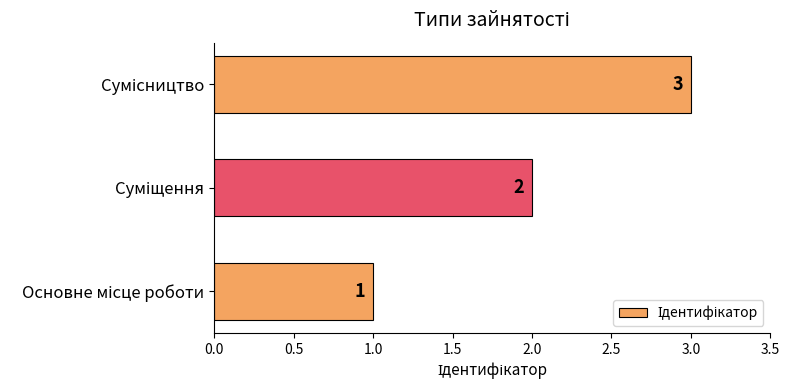

What is the sum of all values?

6